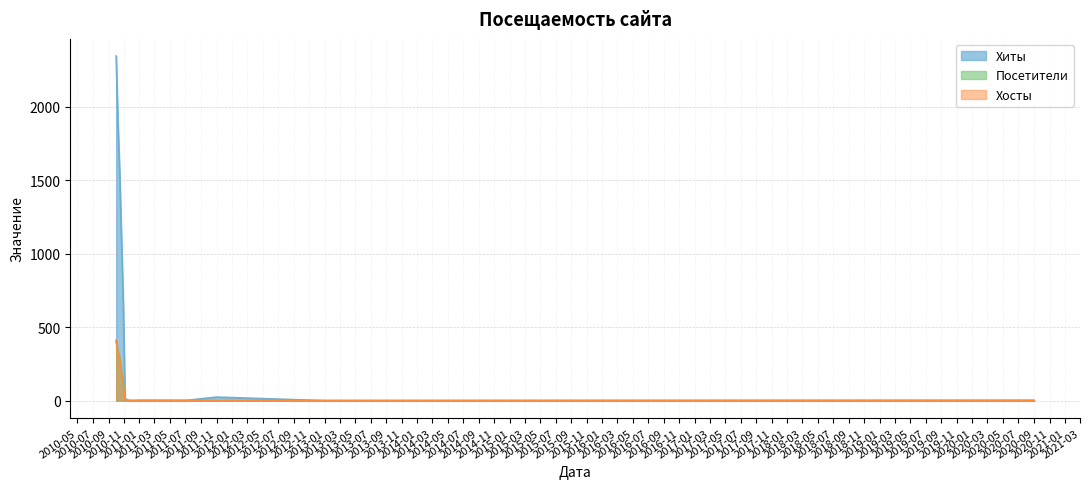

Count the number of data series in this chart.

3